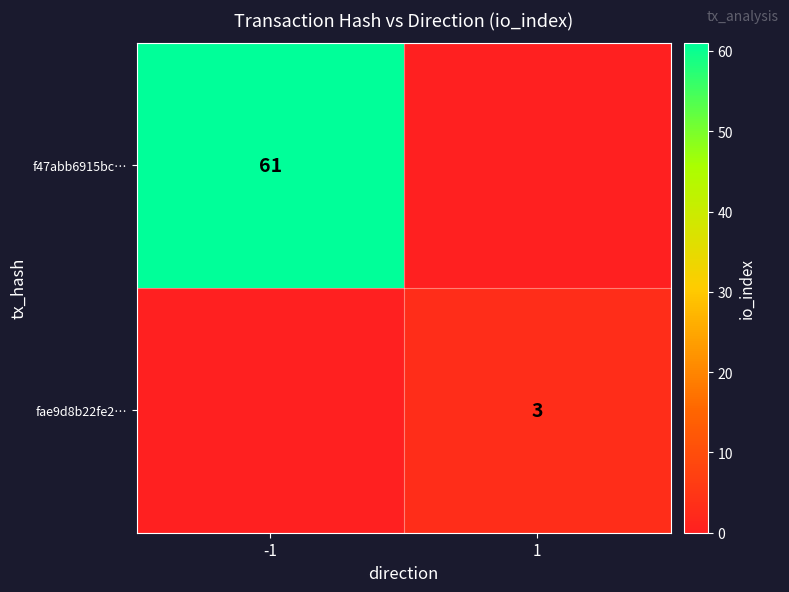

True or false: f47abb6915bc… has a value of 20 at -1.

False